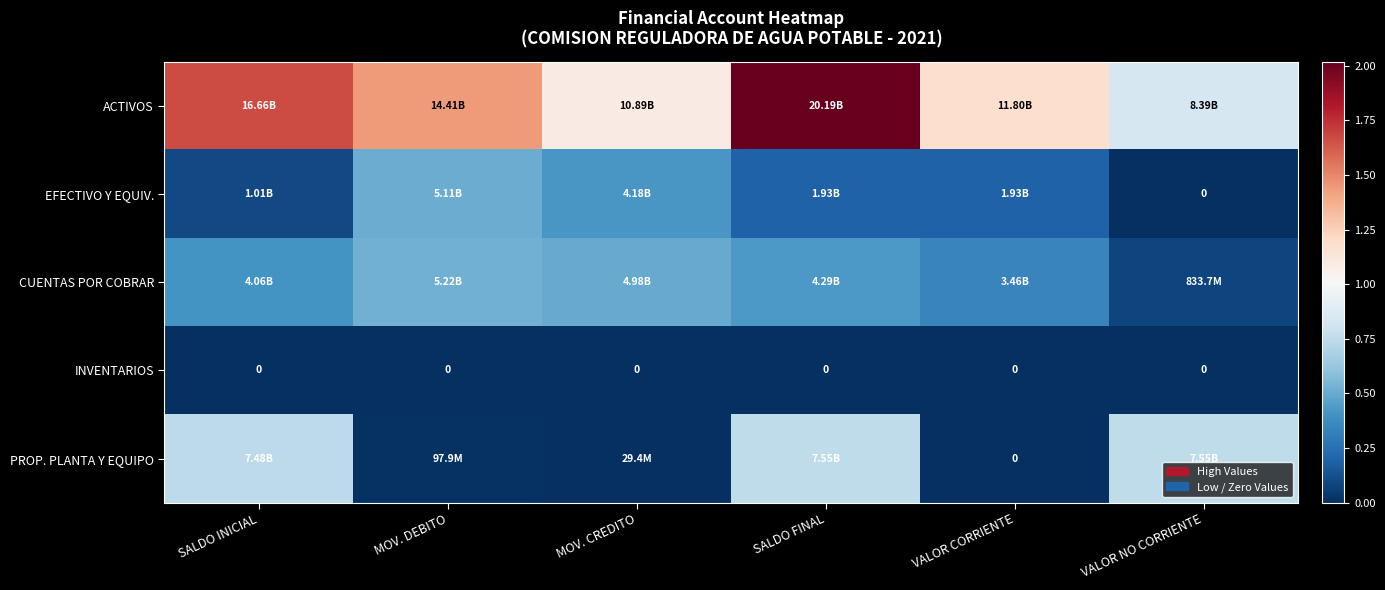

Is the value of PROP. PLANTA Y EQUIPO at SALDO INICIAL greater than the value of EFECTIVO Y EQUIV. at SALDO INICIAL?

Yes